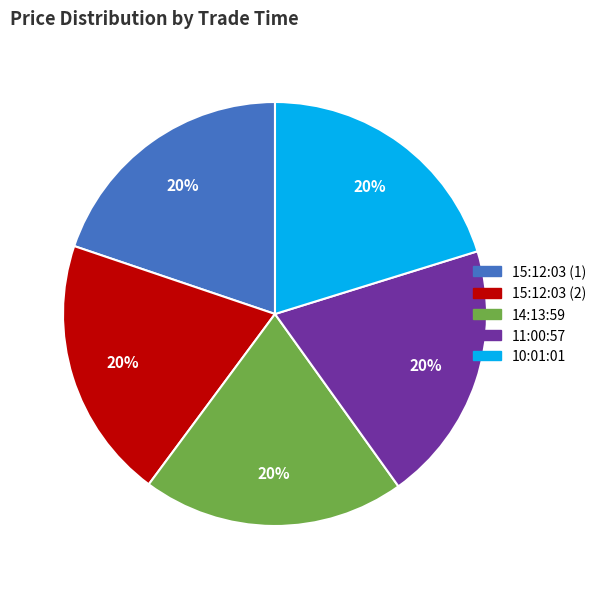

Is the sum of 10:01:01 and 15:12:03 (1) greater than half?

No